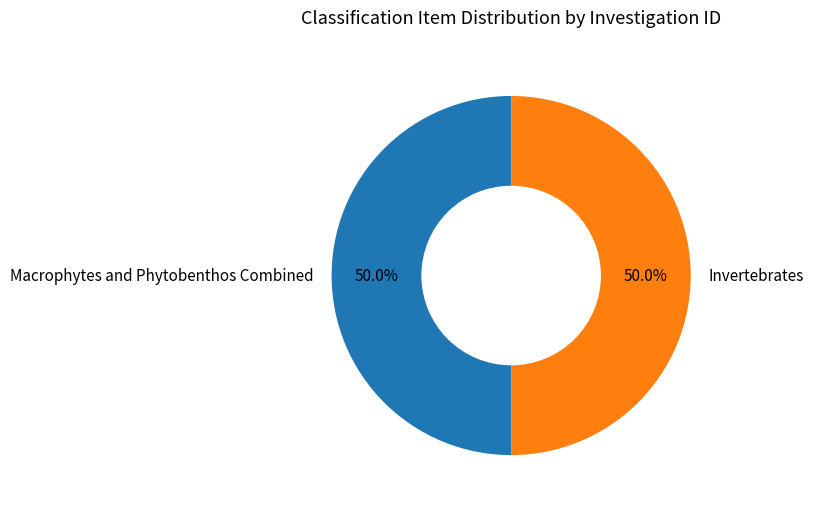

Is the sum of Macrophytes and Phytobenthos Combined and Invertebrates greater than half?

Yes